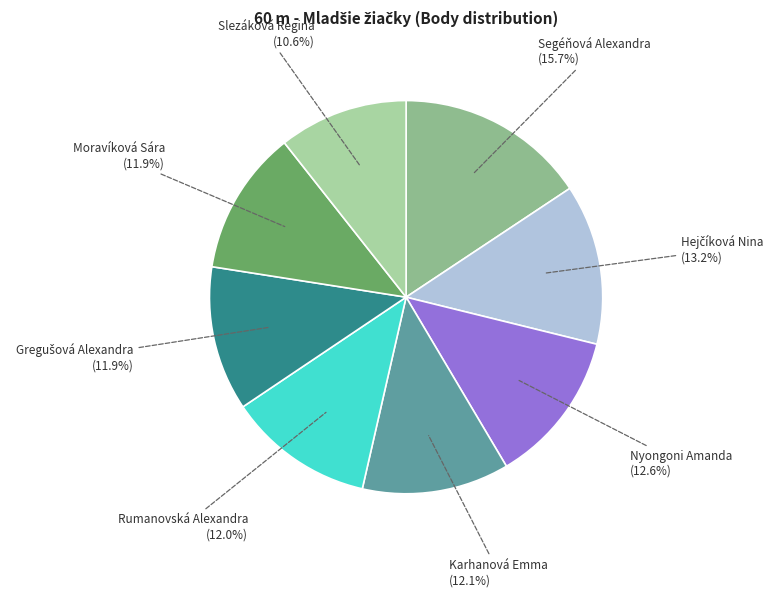

How many slices are in this pie chart?

8